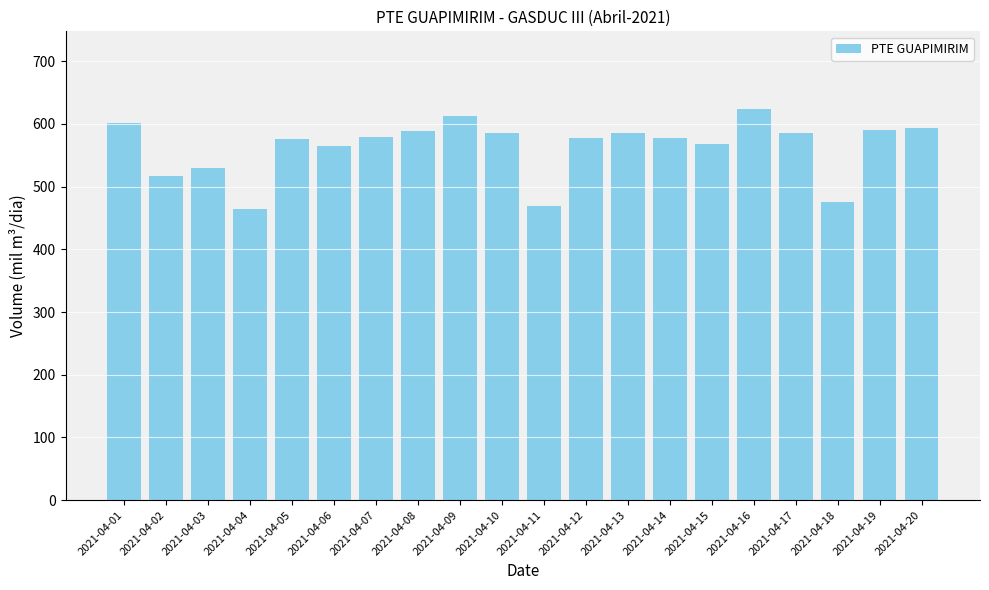

Is it true that the value at 2021-04-20 is 594.1?

True